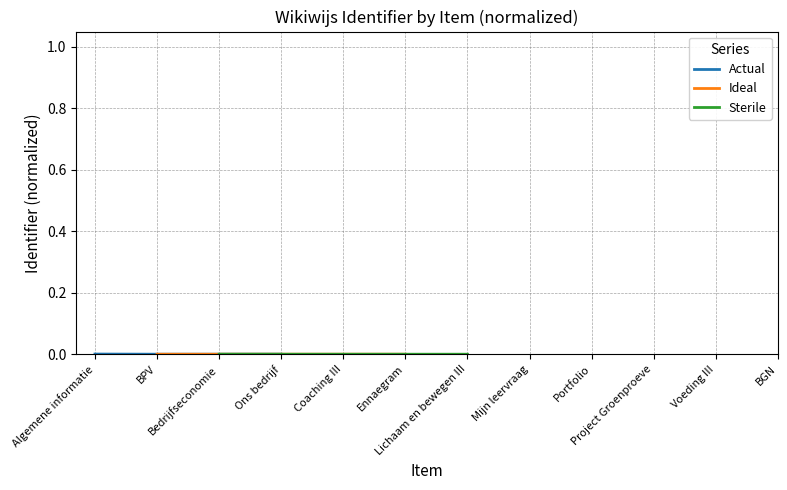

The Sterile series shows nan at Algemene informatie. True or false?

False